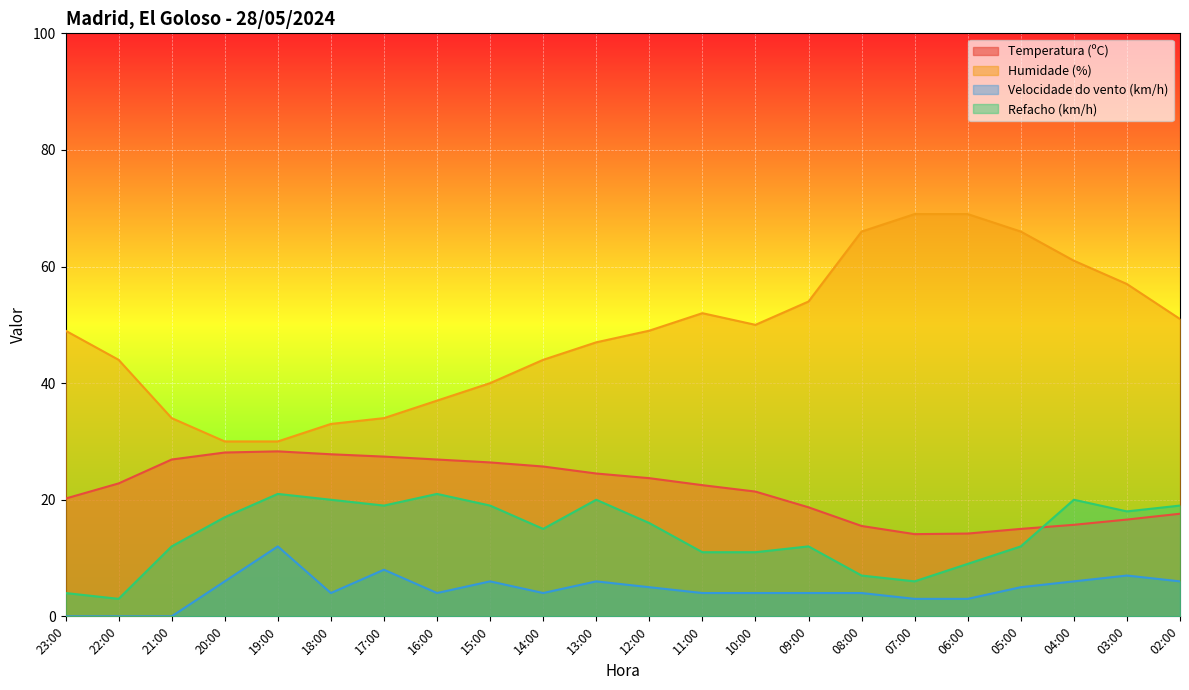

What is the sum of the Temperatura (ºC) values at 23:00 and 15:00?

46.6